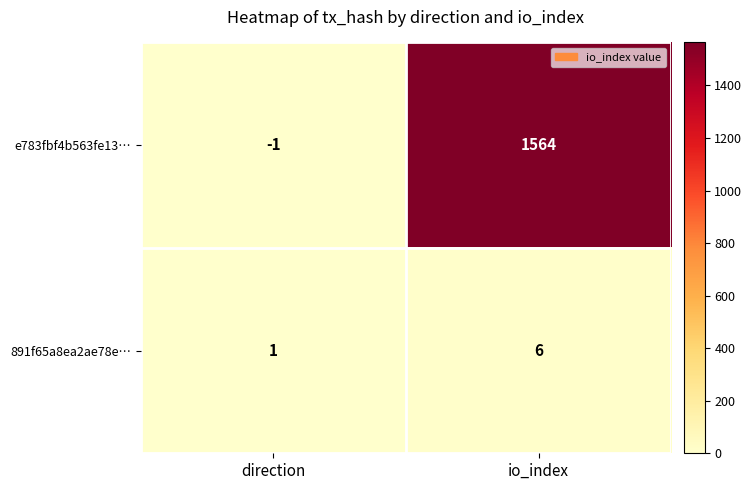

Which label corresponds to the largest value in the chart?

io_index